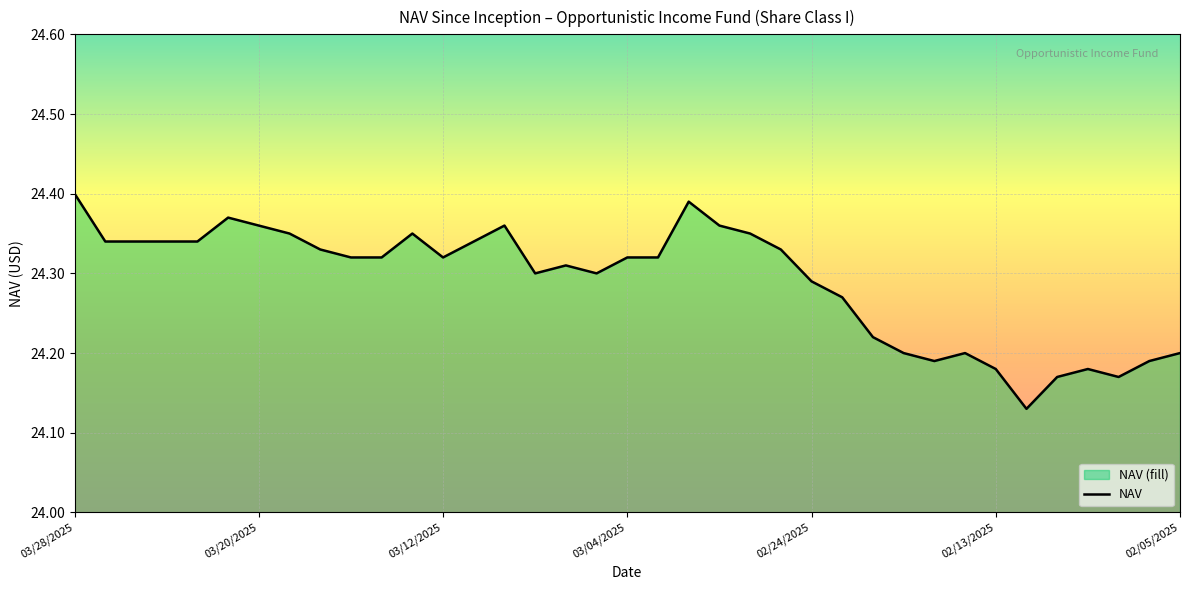

Which category has the highest value across all series?

03/28/2025